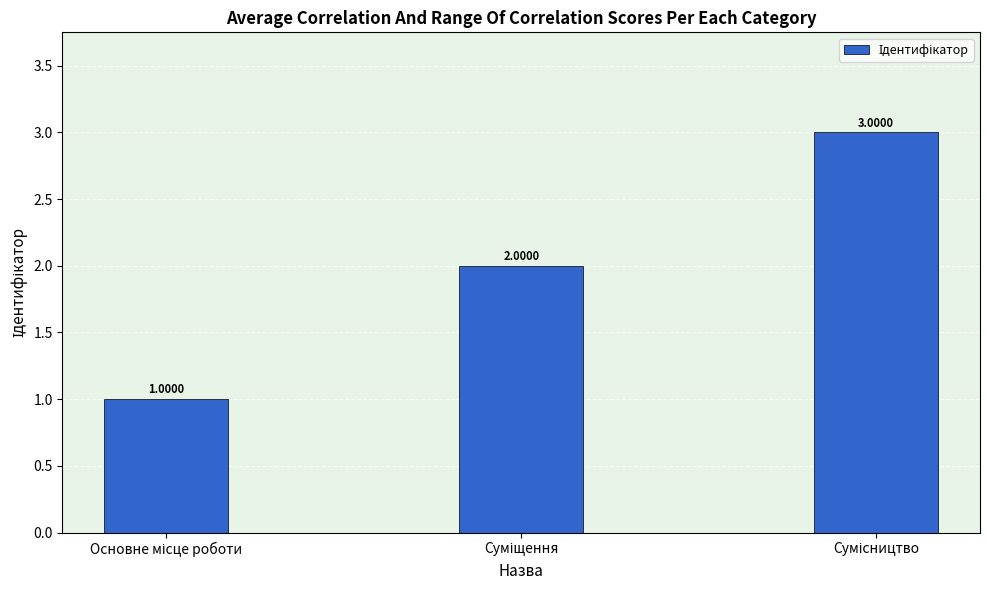

What is the sum of all values?

6